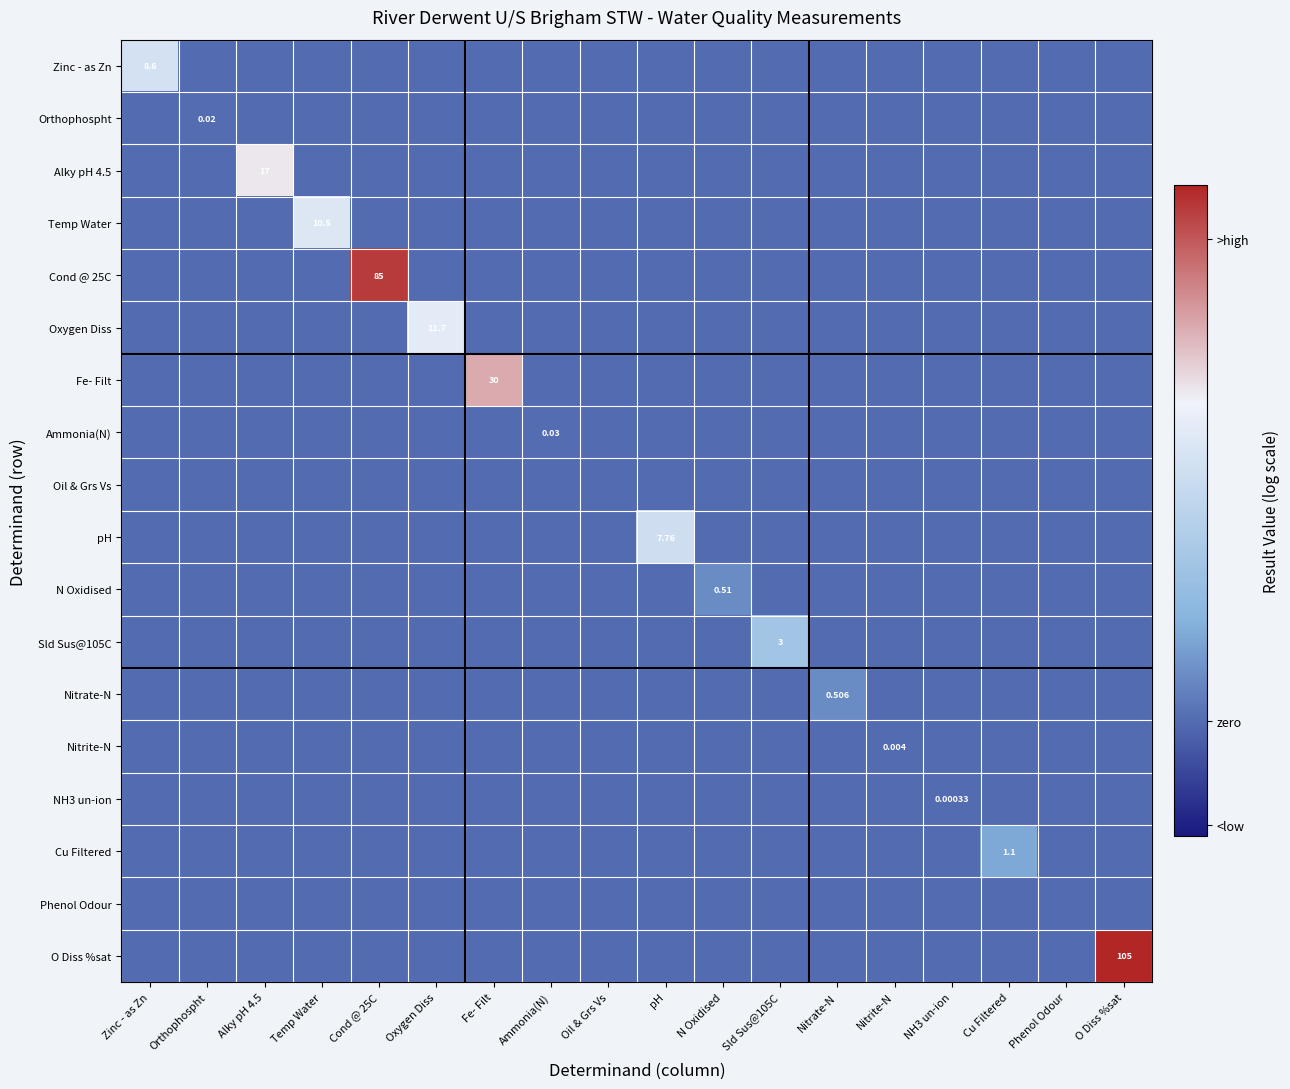

Which series has the largest total across all categories?

O Diss %sat